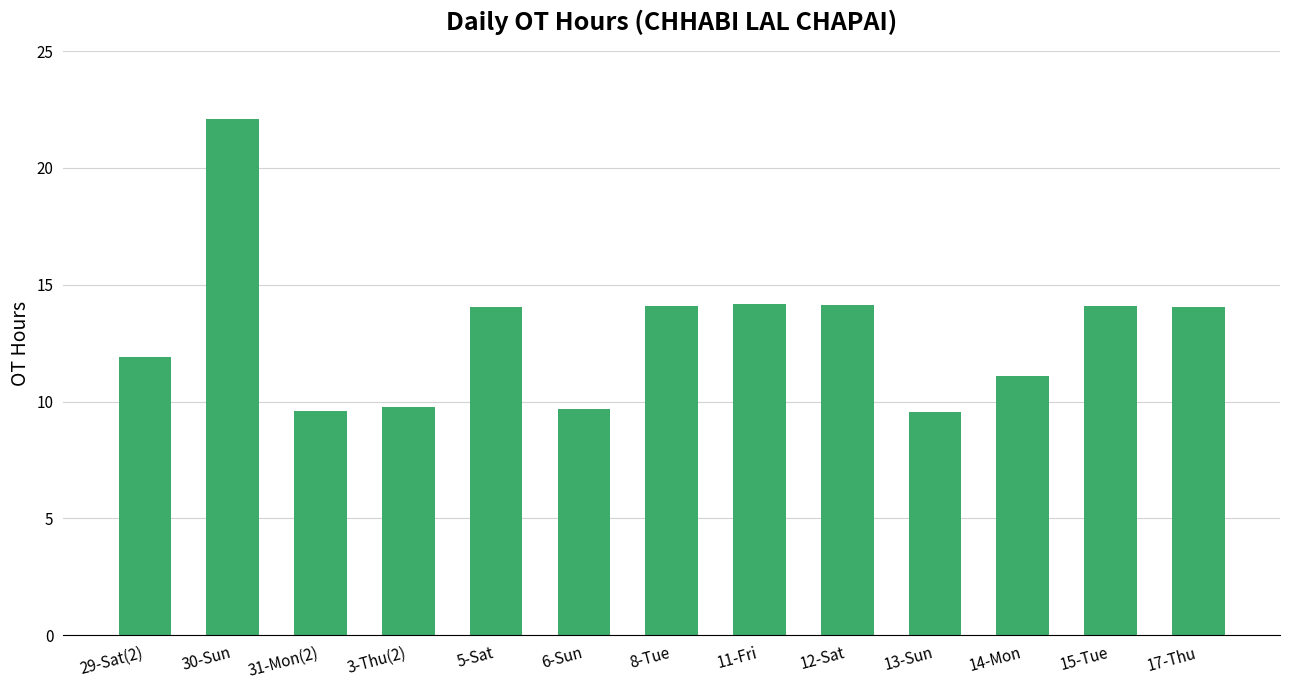

Approximately how many times larger is the value at 30-Sun compared to 17-Thu?

1.6